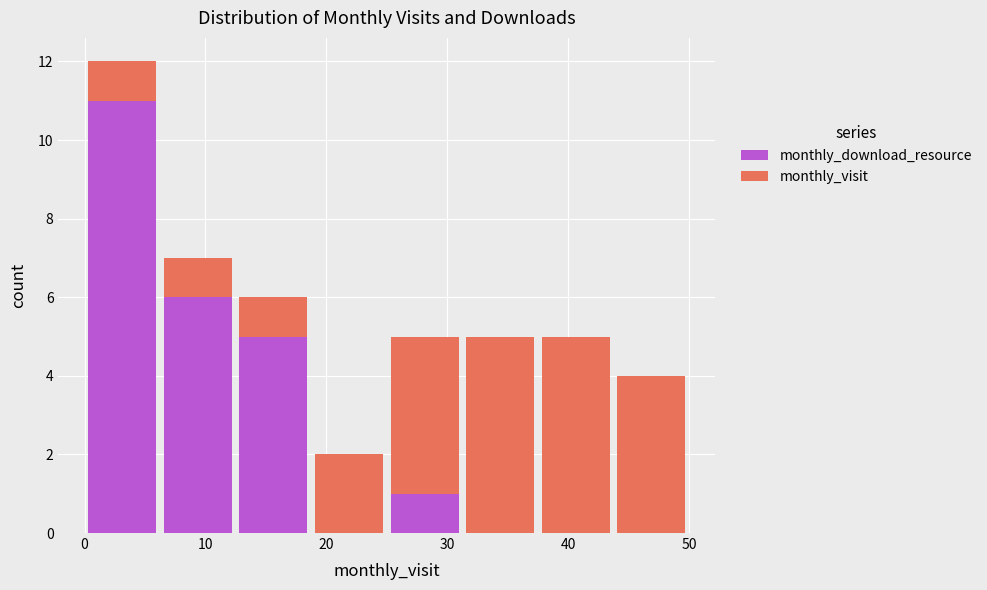

Reading left to right, transcribe this chart: for each stacked bar, give the range it covers on the x-axis and its total height. Neither the bar edges nor the heights are printed on the chart, so give them approximately, as read against the axes.

0 to 6: 12
6 to 13: 7
13 to 19: 6
19 to 25: 2
25 to 31: 5
31 to 38: 5
38 to 44: 5
44 to 50: 4